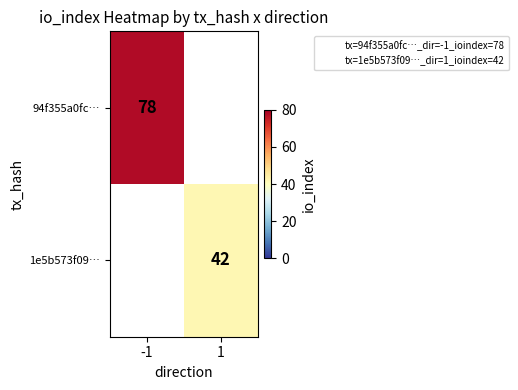

List the labels in order of 1e5b573f09… value, smallest first.

-1, 1